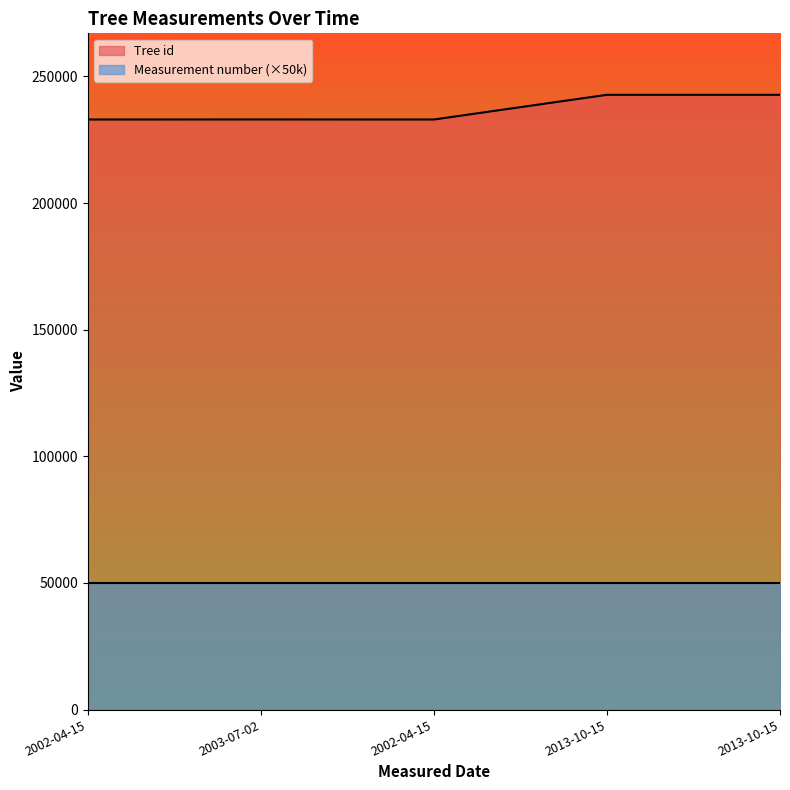

List the labels in order of value, largest first.

2013-10-15, 2013-10-15, 2003-07-02, 2002-04-15, 2002-04-15